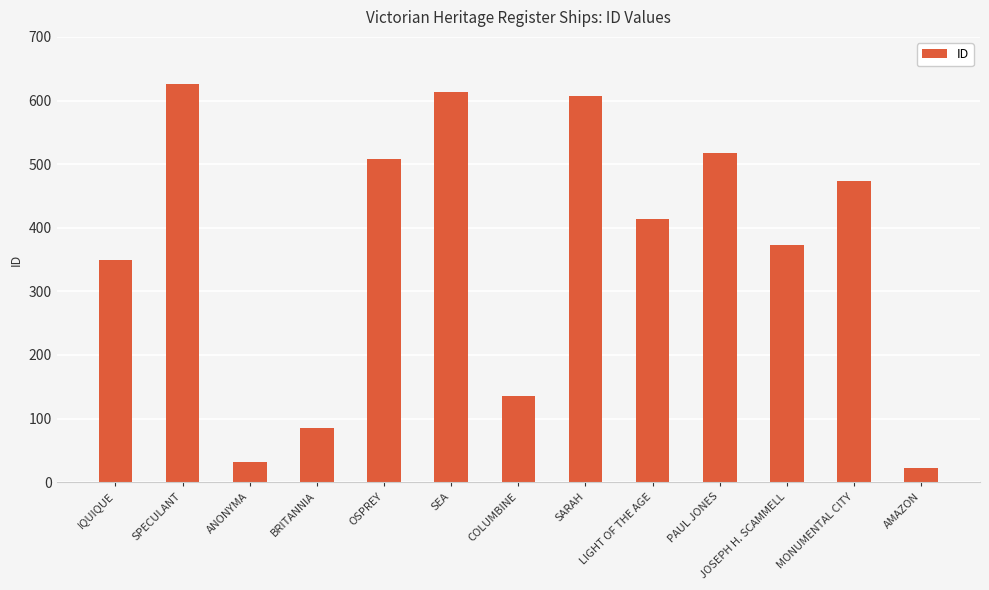

Is it true that the value at SPECULANT is 626?

True